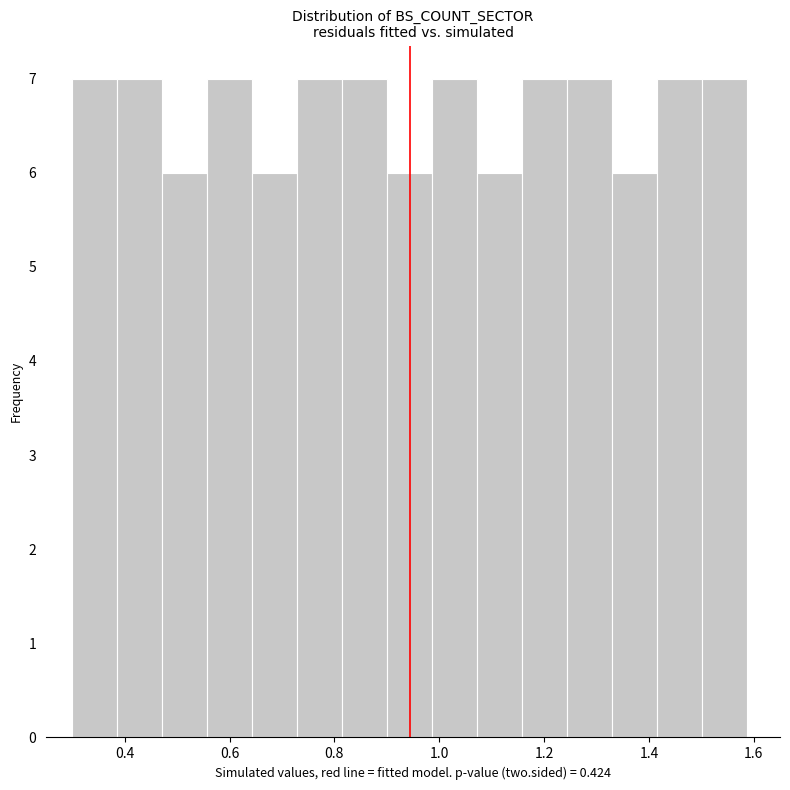

Reading left to right, transcribe this chart: for each bar, give the range it covers on the x-axis and its height. Neither the bar edges nor the heights are printed on the chart, so give them approximately, as read against the axes.

0.30 to 0.38: 7
0.38 to 0.48: 7
0.48 to 0.56: 6
0.56 to 0.64: 7
0.64 to 0.72: 6
0.72 to 0.82: 7
0.82 to 0.90: 7
0.90 to 0.98: 6
0.98 to 1.08: 7
1.08 to 1.16: 6
1.16 to 1.24: 7
1.24 to 1.32: 7
1.32 to 1.42: 6
1.42 to 1.50: 7
1.50 to 1.58: 7